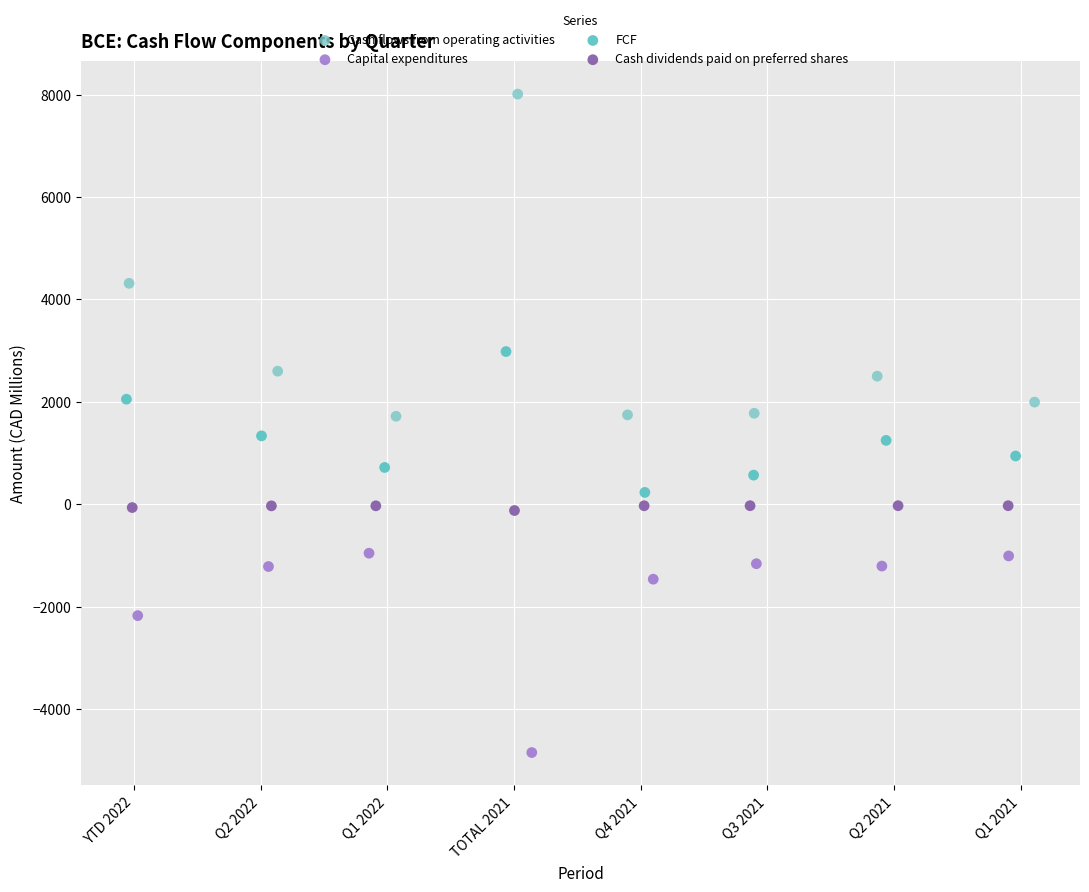

Which series has the widest spread of Y values?

Cash flows from operating activities